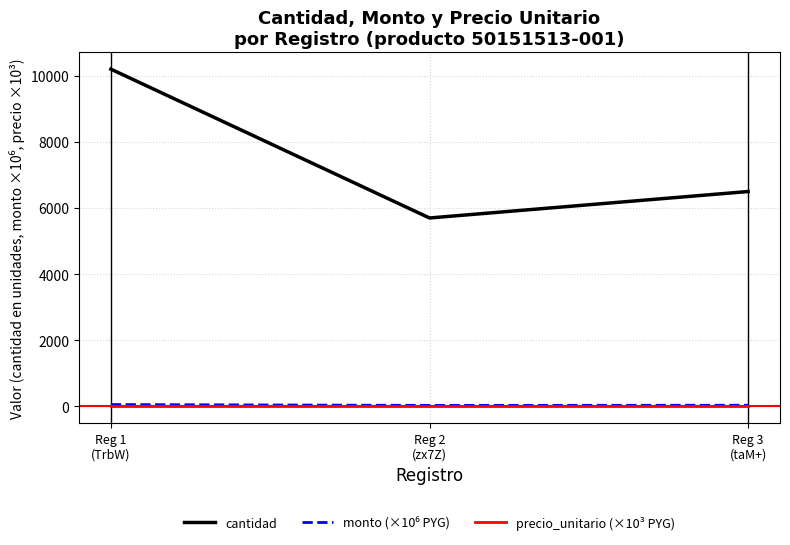

Which series has the widest spread of values?

cantidad